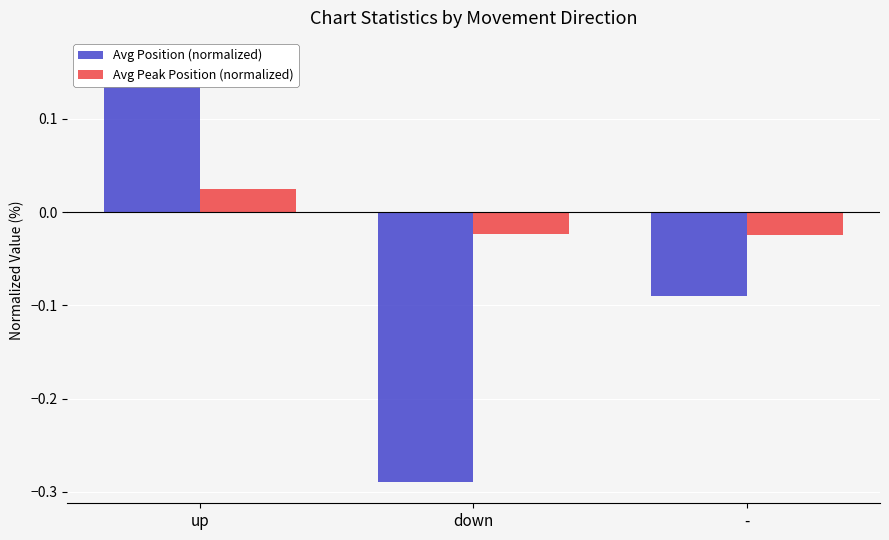

List the series in order of their overall mean, highest first.

Avg Peak Position (normalized), Avg Position (normalized)